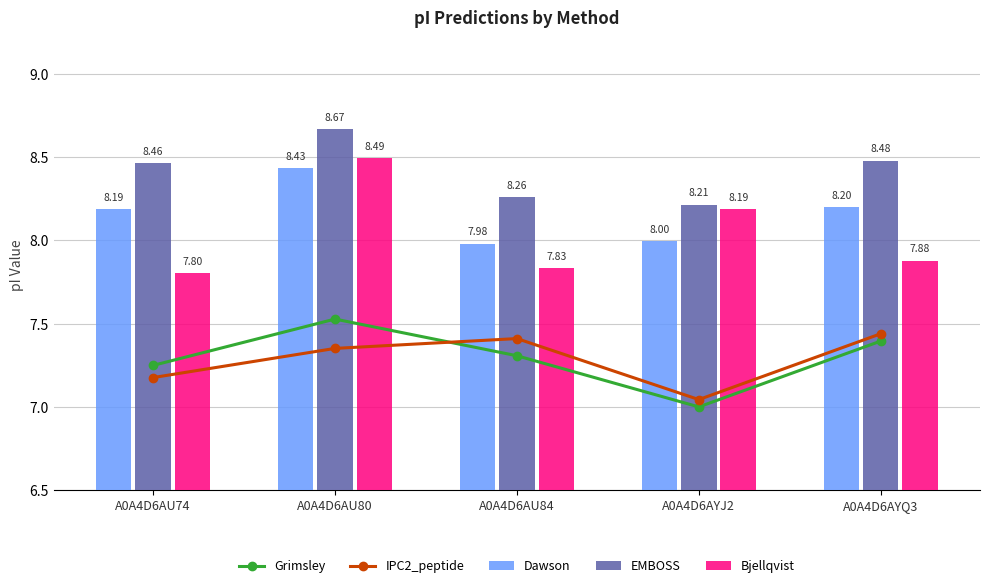

True or false: EMBOSS has a value of 2.7 at A0A4D6AYJ2.

False